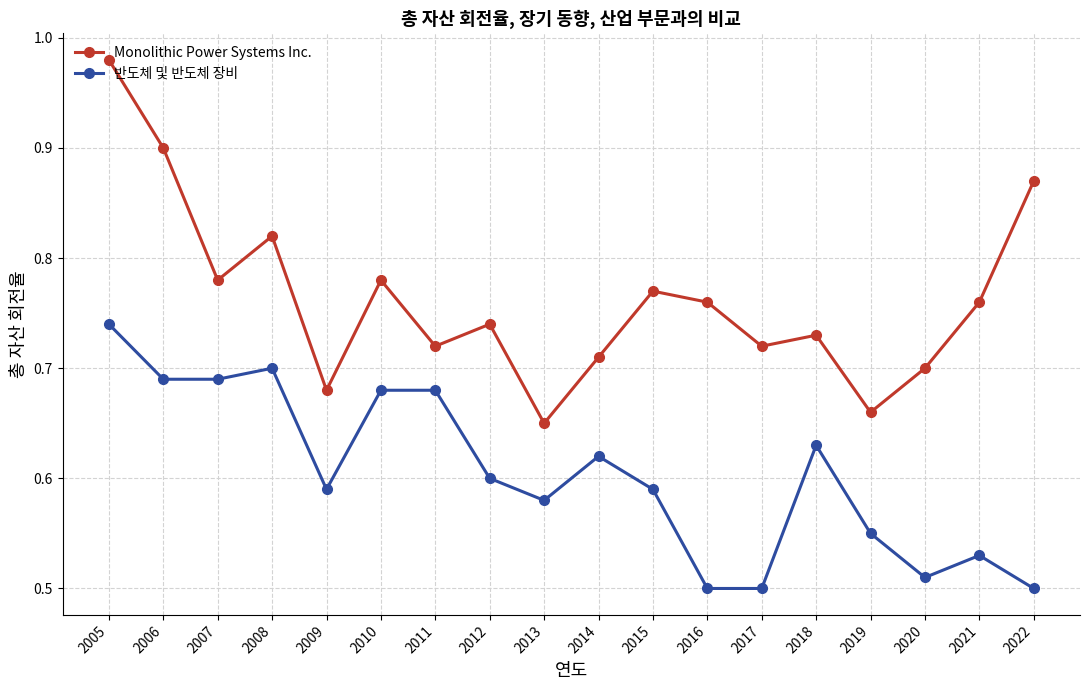

The value of 반도체 및 반도체 장비 at 2009 is 0.6. True or false?

True